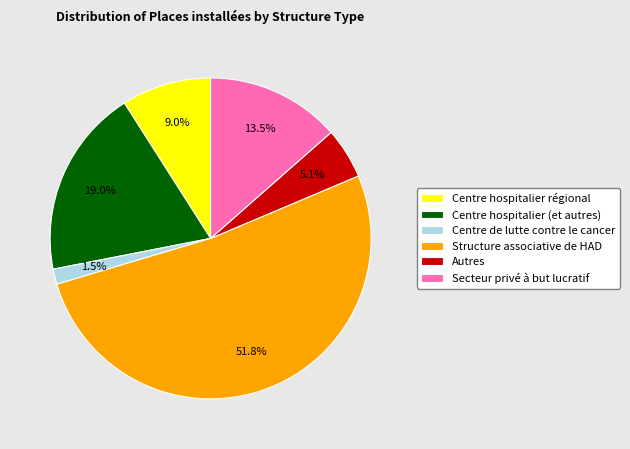

Which slice represents more than half of the pie?

Structure associative de HAD